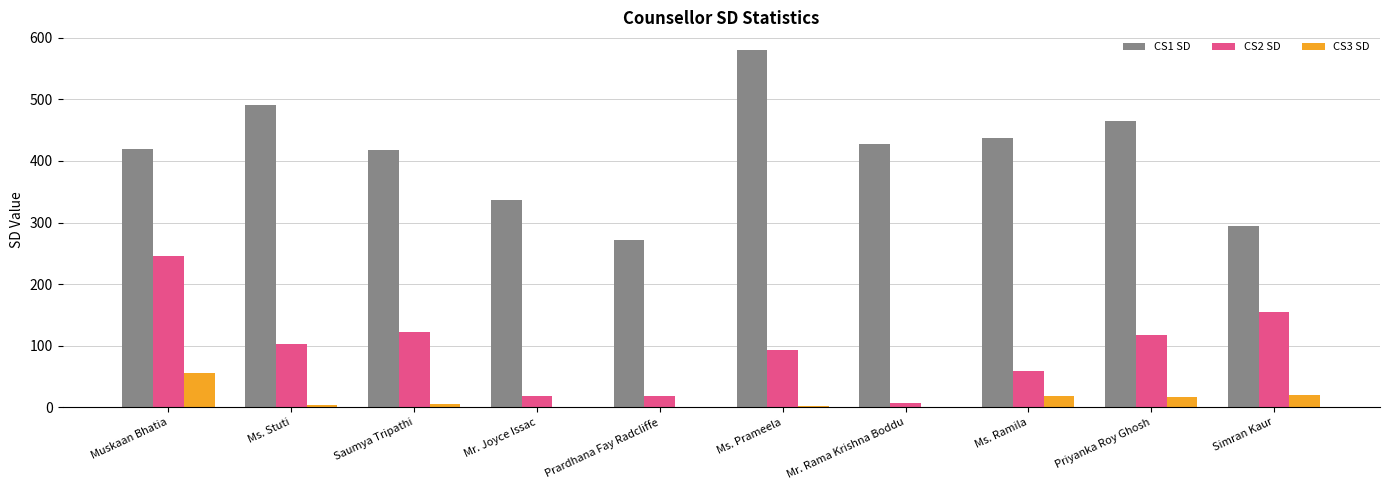

The value of CS2 SD at Saumya Tripathi is 52. True or false?

False